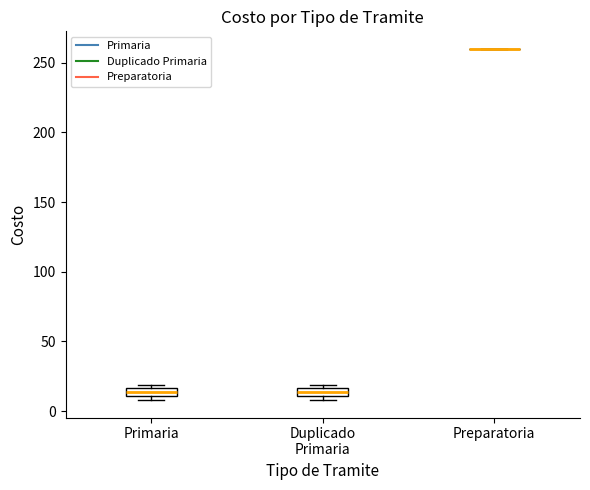

Where is the lower edge of the box for Duplicado Primaria on the y-axis? The values are not printed on the chart, so give them approximately, as read against the axis.

10